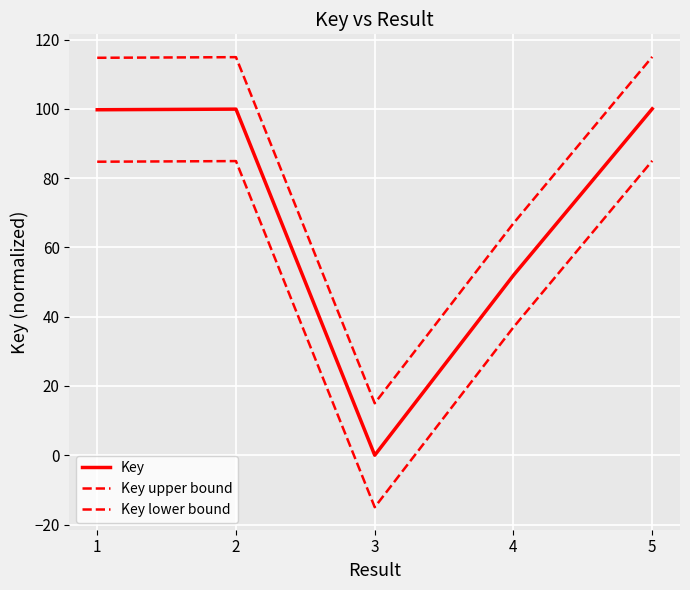

What is the lowest value of the Key lower bound series?

-15.0